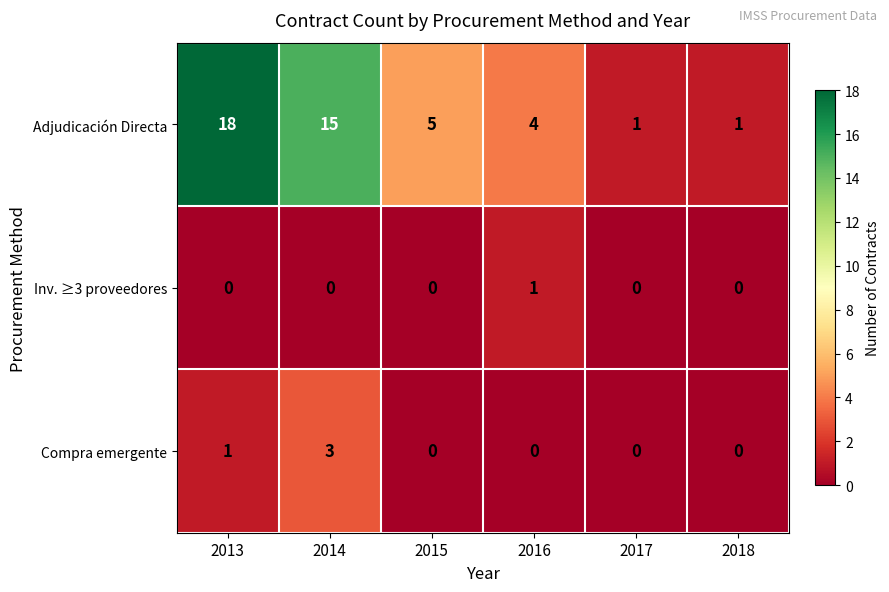

Between 2014 and 2016, which series saw the biggest shift?

Adjudicación Directa